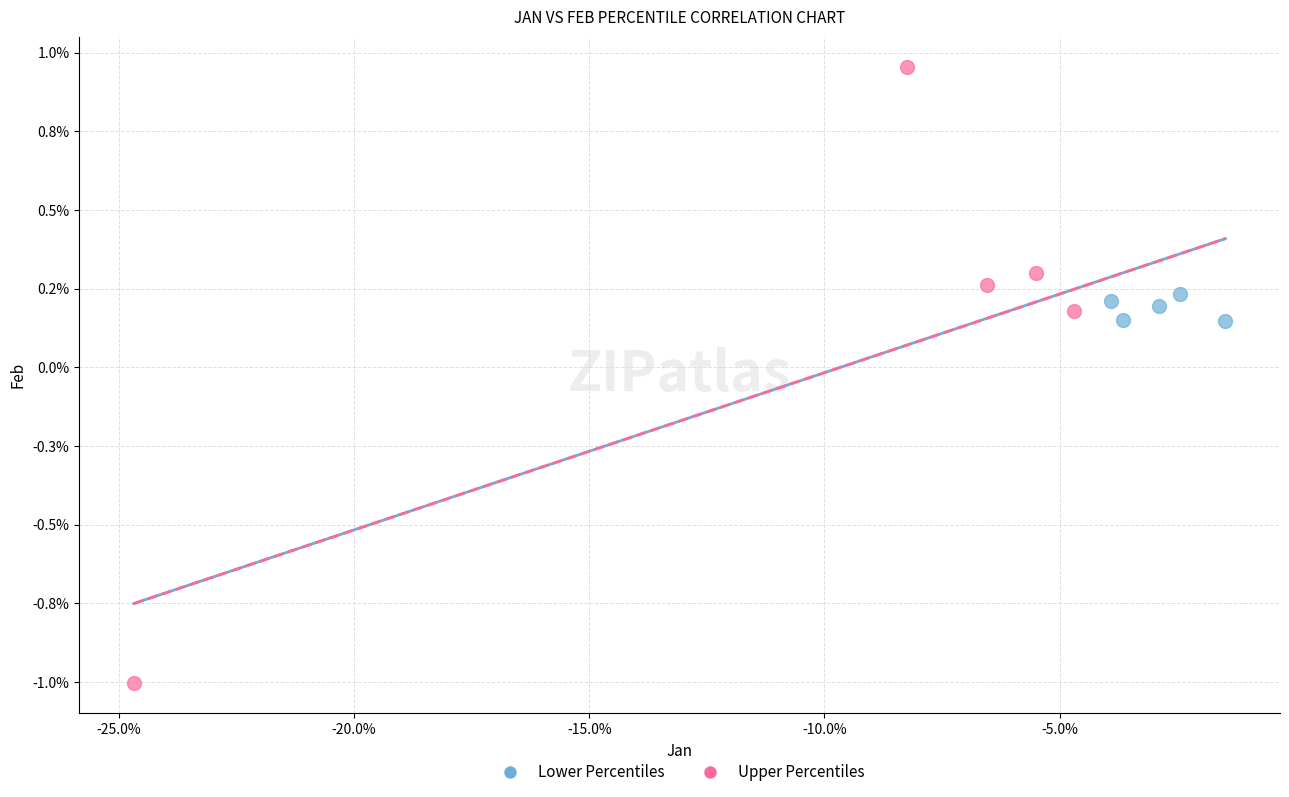

What are all the series names shown in the legend?

Lower Percentiles, Upper Percentiles